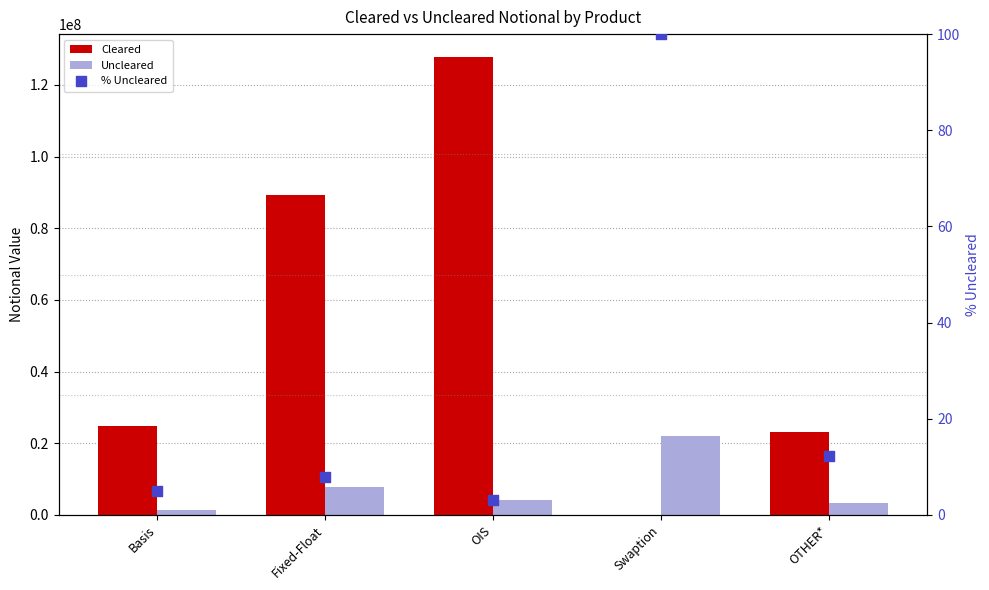

Which series contains the highest Y value?

Cleared